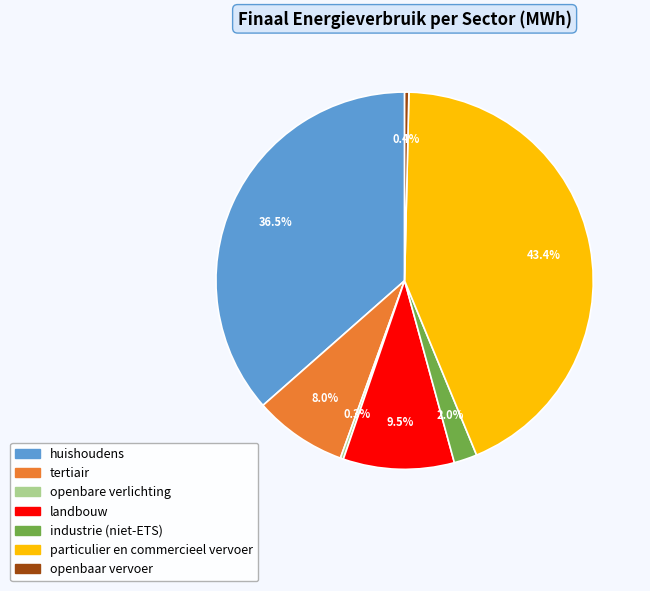

Does openbaar vervoer account for over 50% of the chart?

No